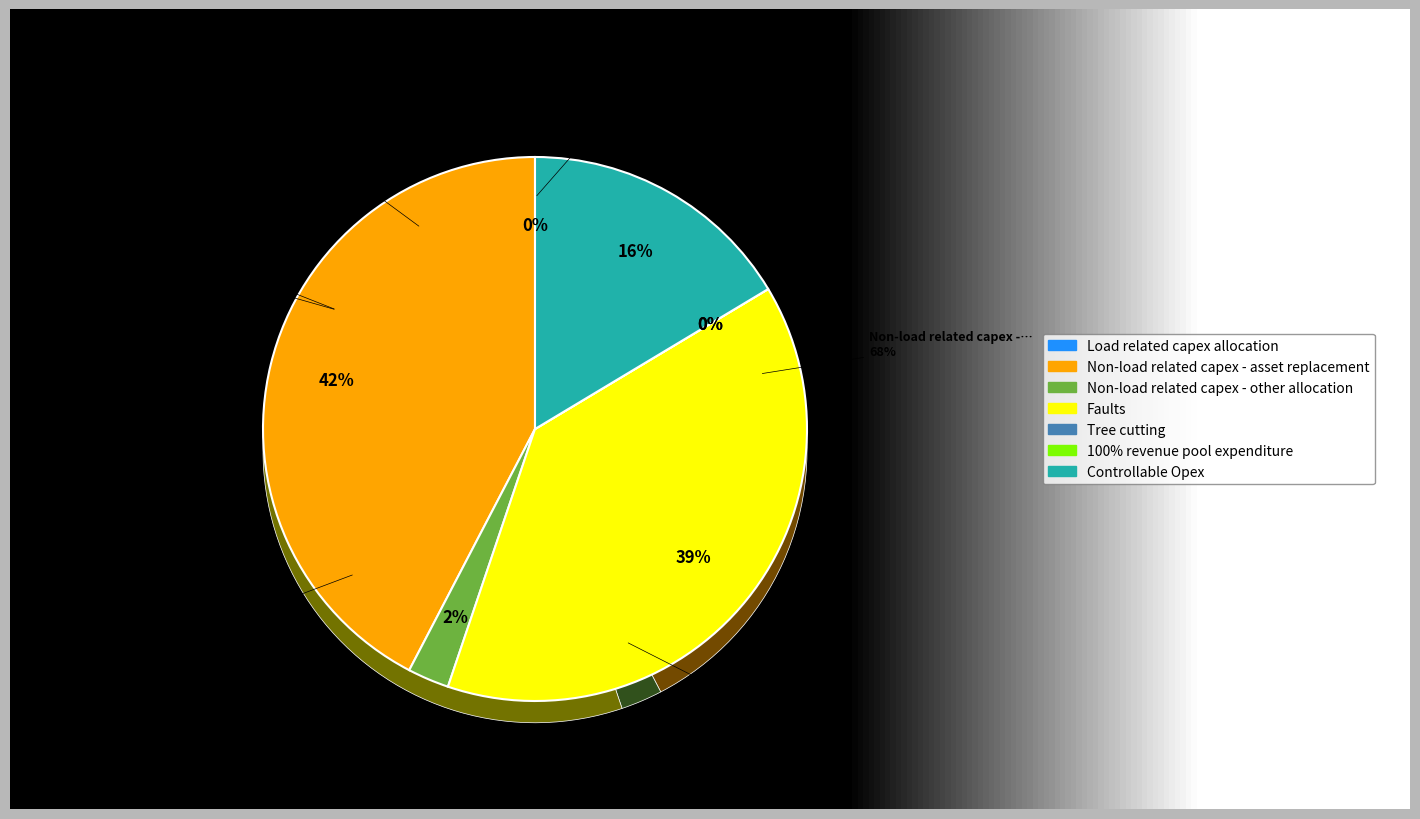

Do 100% revenue pool expenditure and Non-load related capex - asset replacement together represent more than half of the pie?

No